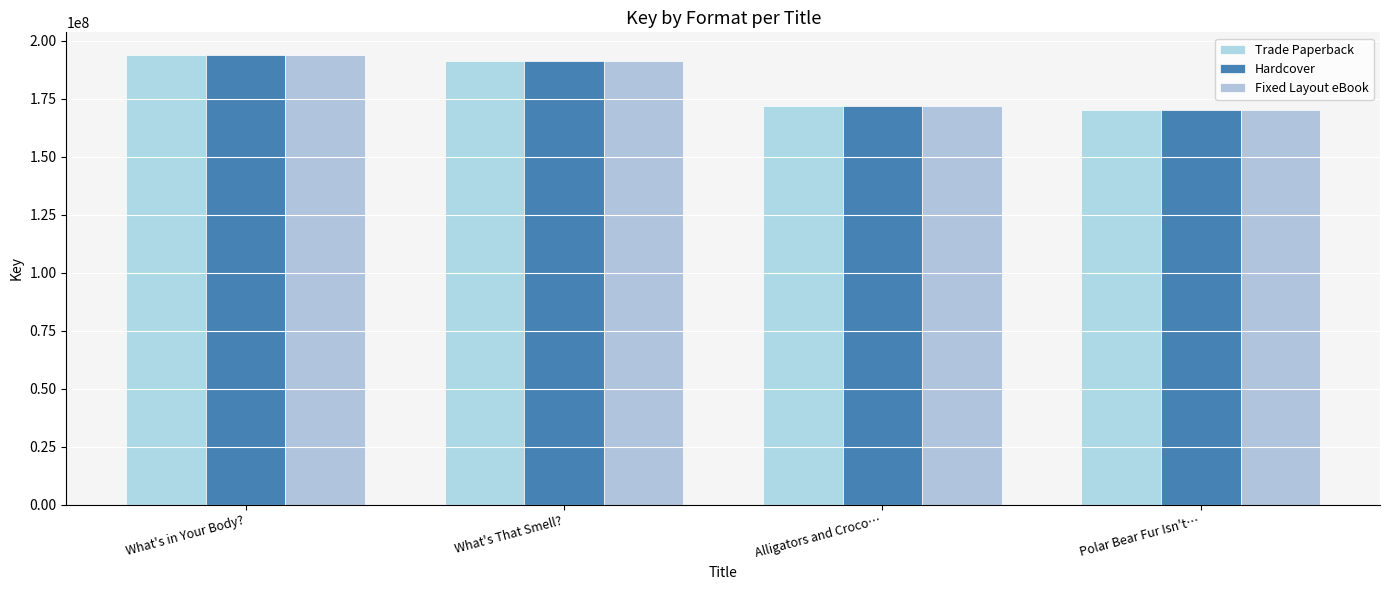

Are the bars horizontal?

No